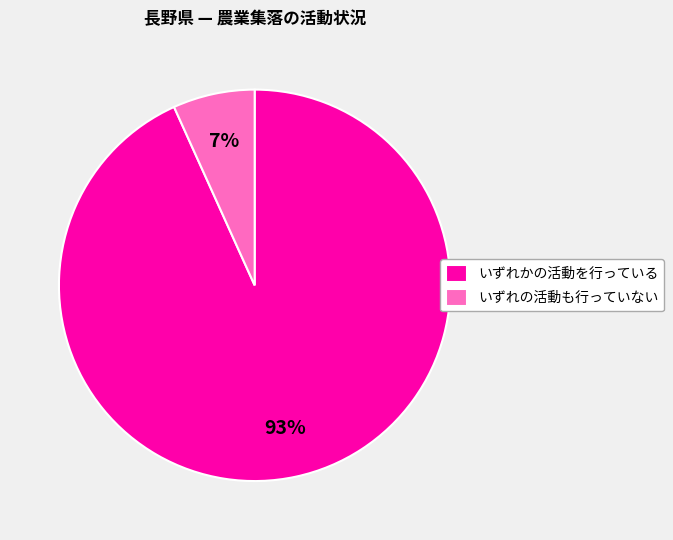

Is there any slice that represents more than half of the pie?

Yes